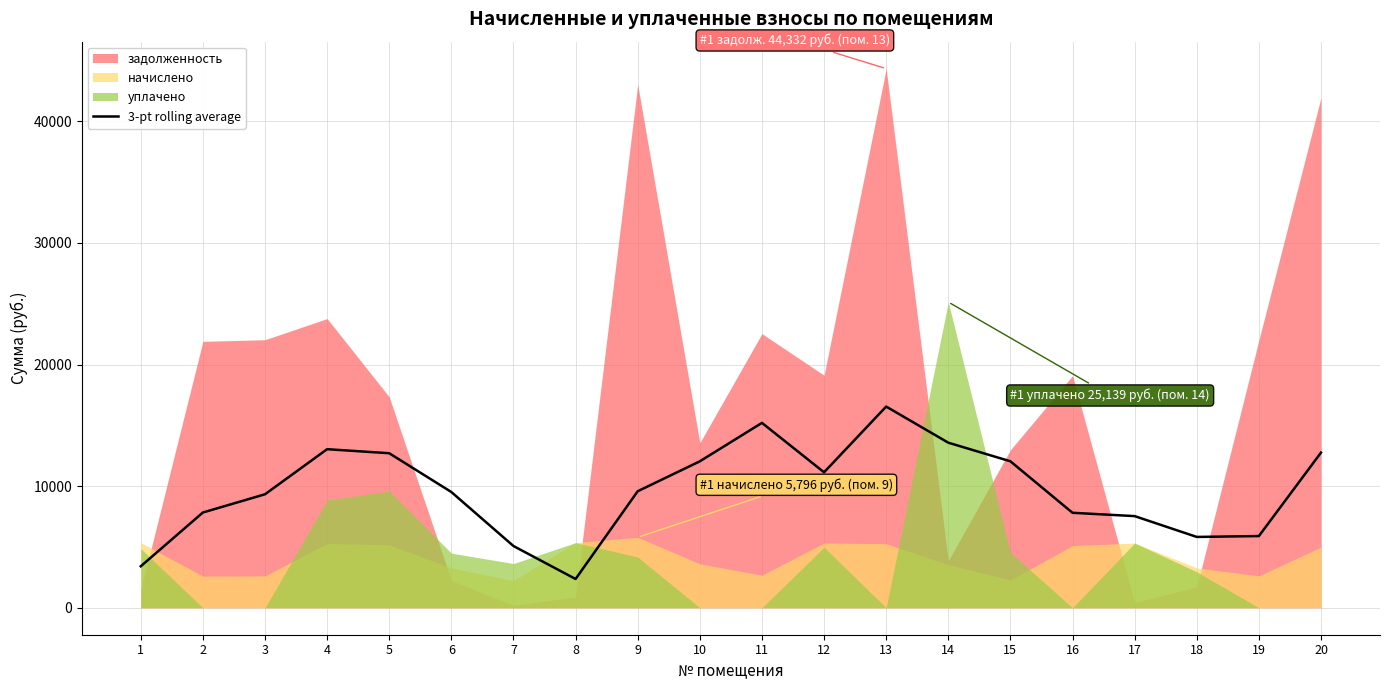

How many values are below 9581?

10